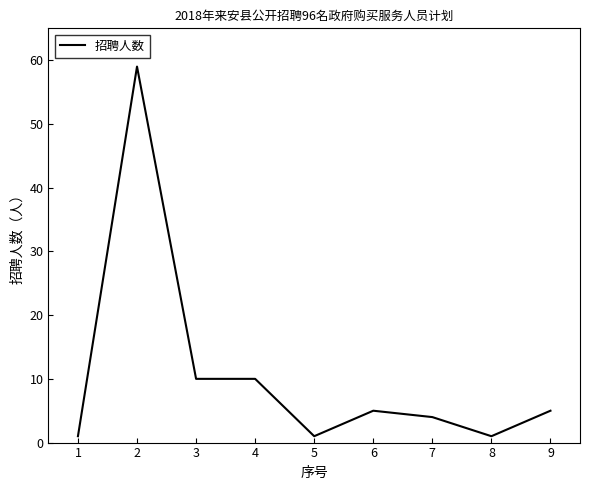

Reading left to right, extract all data points from this chart.

1	59	10	10	1	5	4	1	5